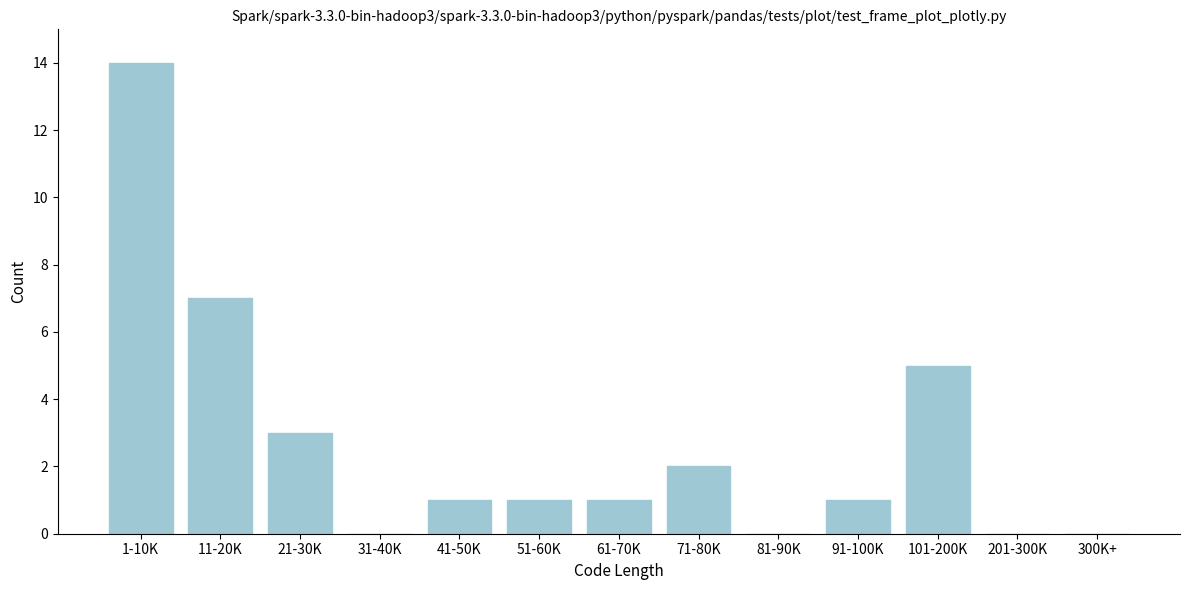

Reading left to right, extract all data points from this chart.

1-10K=14	11-20K=7	21-30K=3	31-40K=0	41-50K=1	51-60K=1	61-70K=1	71-80K=2	81-90K=0	91-100K=1	101-200K=5	201-300K=0	300K+=0